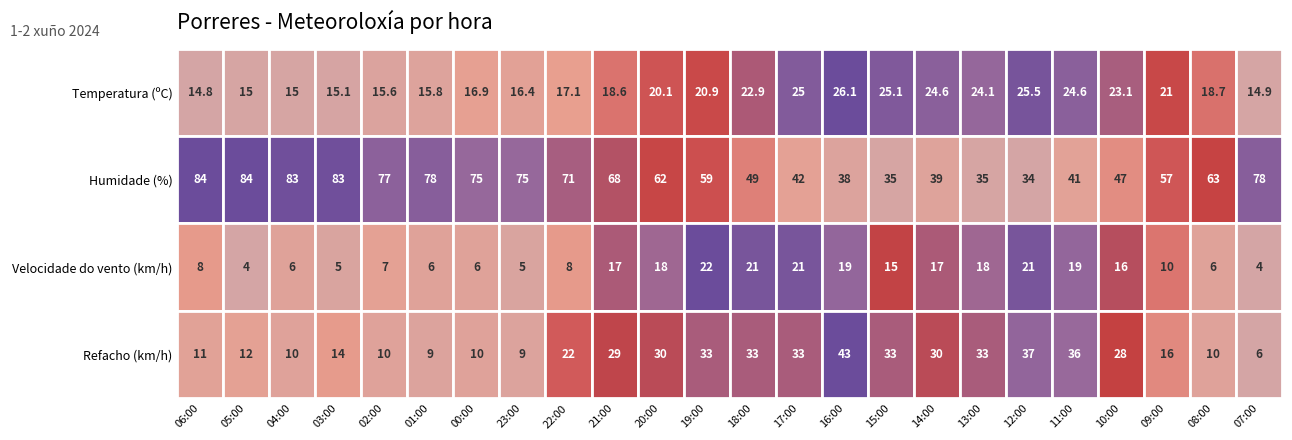

Reading left to right, what are all the values shown in this chart?

Temperatura (ºC): 14.8	15.0	15.0	15.1	15.6	15.8	16.9	16.4	17.1	18.6	20.1	20.9	22.9	25.0	26.1	25.1	24.6	24.1	25.5	24.6	23.1	21.0	18.7	14.9
Humidade (%): 84.0	84.0	83.0	83.0	77.0	78.0	75.0	75.0	71.0	68.0	62.0	59.0	49.0	42.0	38.0	35.0	39.0	35.0	34.0	41.0	47.0	57.0	63.0	78.0
Velocidade do vento (km/h): 8.0	4.0	6.0	5.0	7.0	6.0	6.0	5.0	8.0	17.0	18.0	22.0	21.0	21.0	19.0	15.0	17.0	18.0	21.0	19.0	16.0	10.0	6.0	4.0
Refacho (km/h): 11.0	12.0	10.0	14.0	10.0	9.0	10.0	9.0	22.0	29.0	30.0	33.0	33.0	33.0	43.0	33.0	30.0	33.0	37.0	36.0	28.0	16.0	10.0	6.0